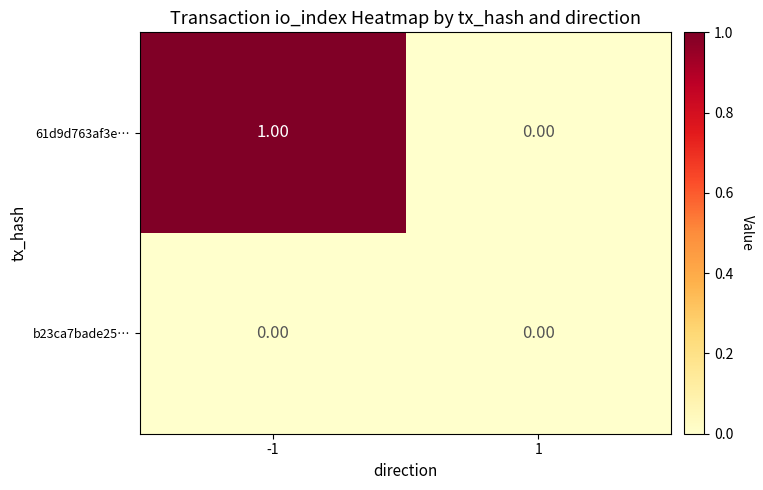

Which series has the largest total across all categories?

61d9d763af3e…